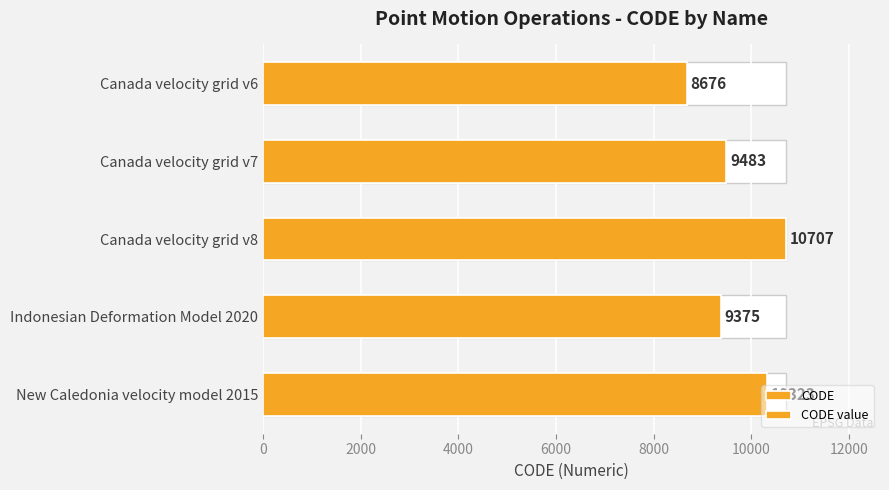

What is the difference between the maximum and minimum values in the CODE series?

2031